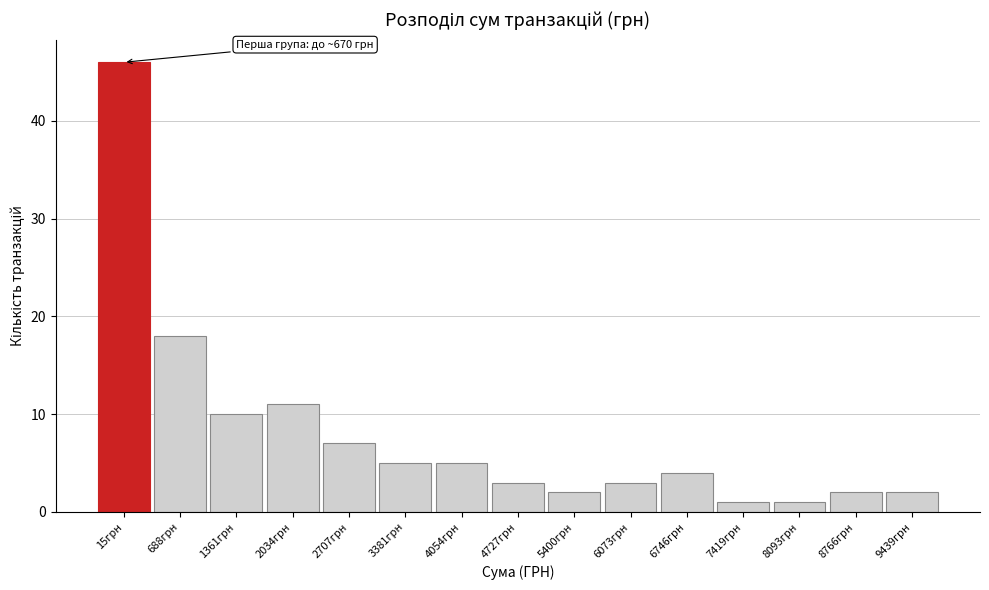

Reading left to right, list all the values displayed in this chart.

46	18	10	11	7	5	5	3	2	3	4	1	1	2	2